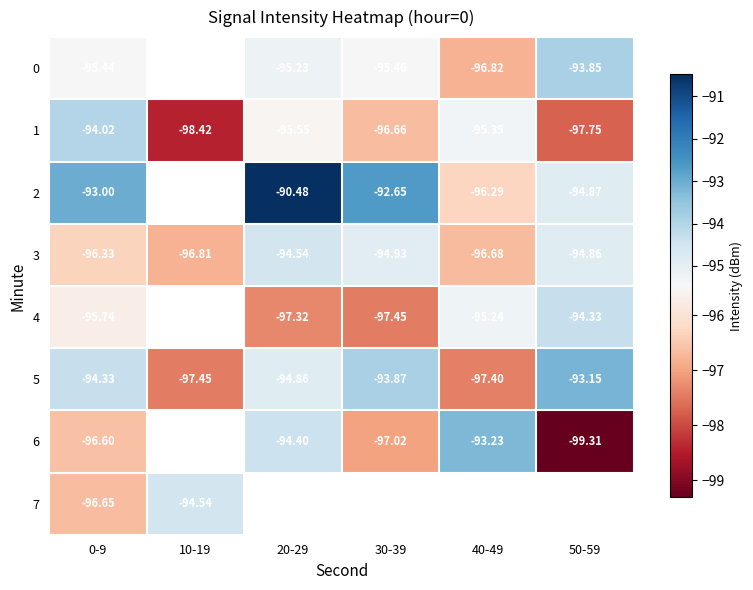

Which label corresponds to the smallest value in the chart?

50-59